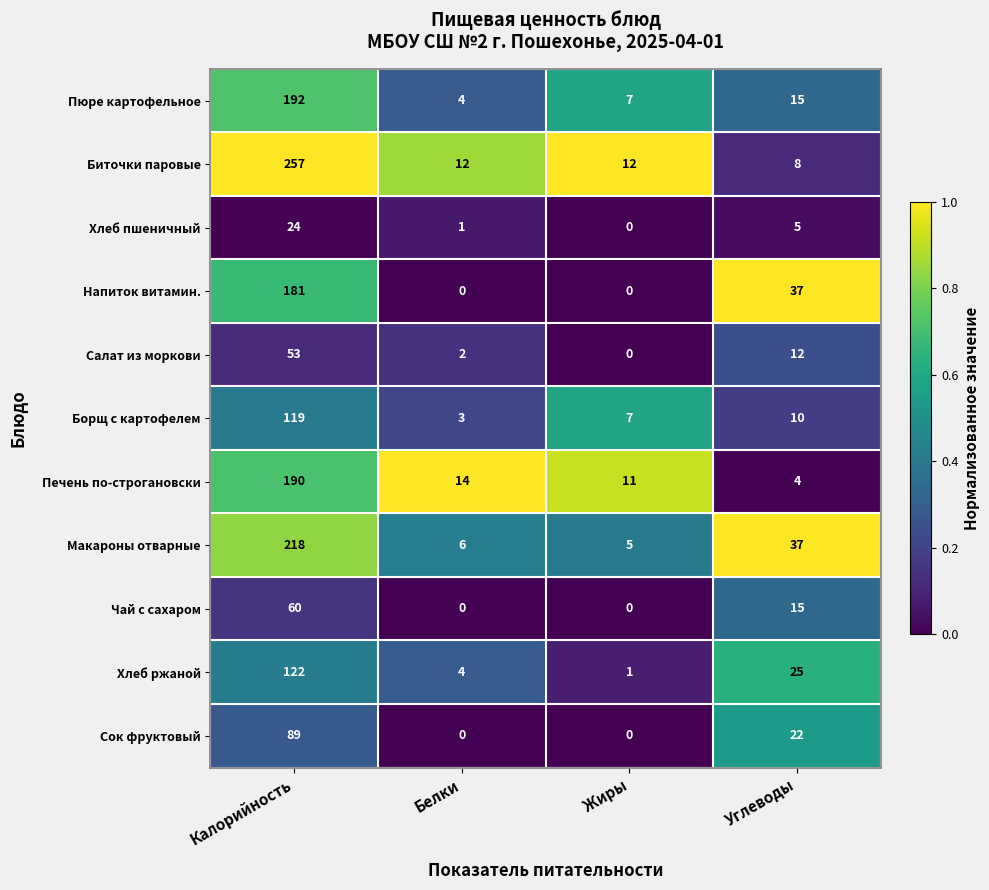

At which label is Салат из моркови closest to 26?

Углеводы